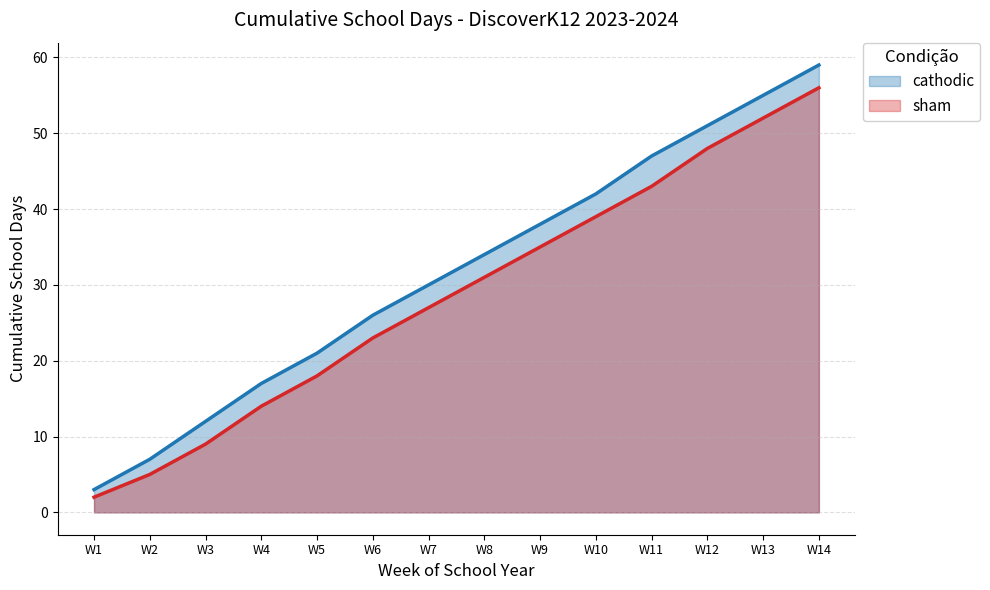

At which category is the sum across all series the highest?

W14